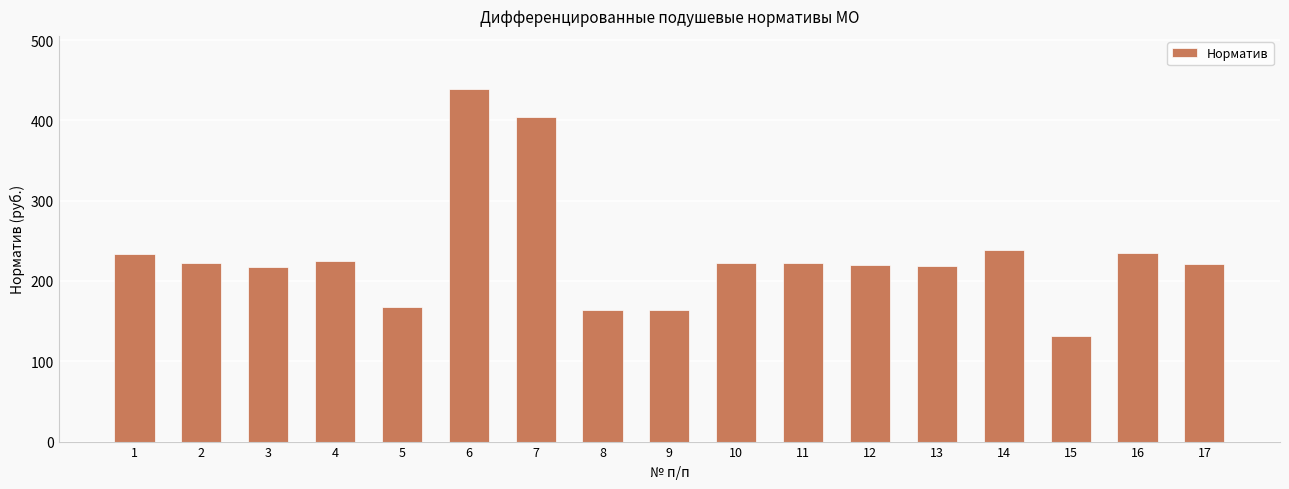

Read the value at 14.

238.0